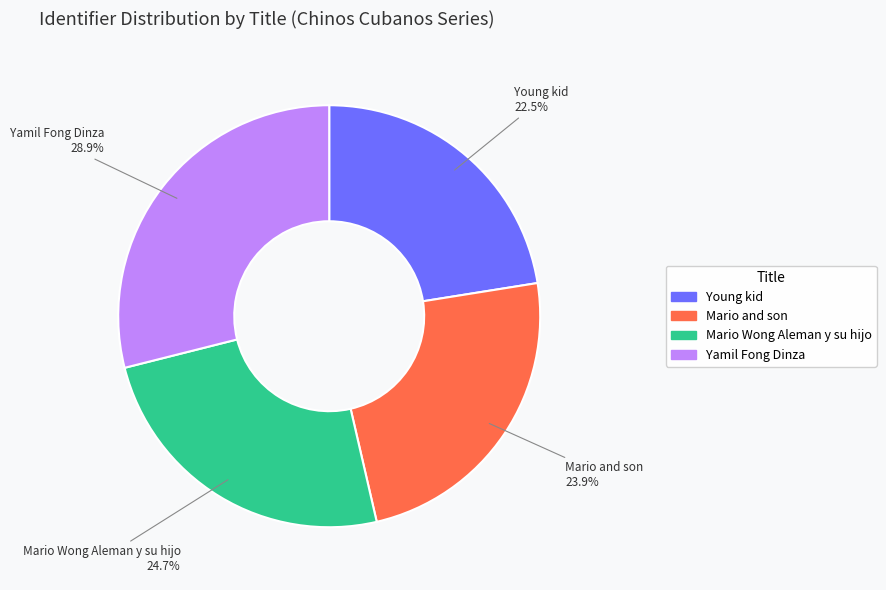

Does Young kid account for over 50% of the chart?

No